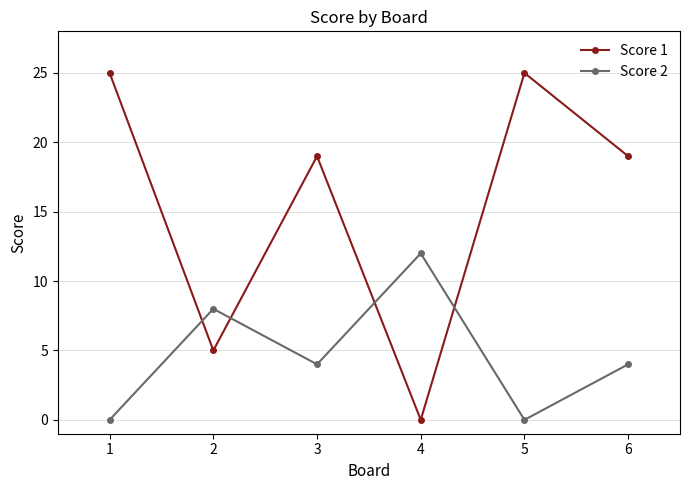

Reading left to right, extract all data points from this chart.

Score 1: 25	5	19	0	25	19
Score 2: 0	8	4	12	0	4